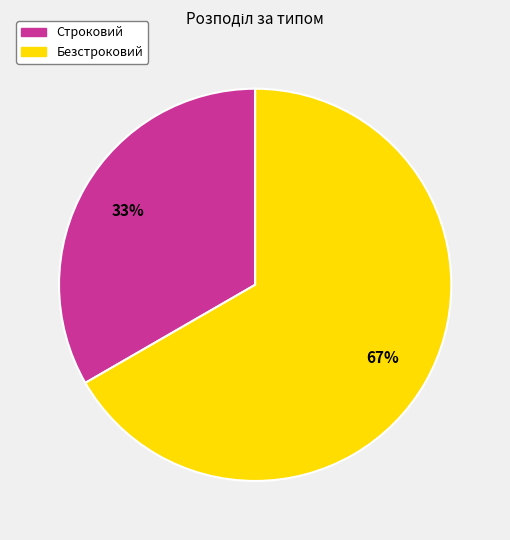

True or false: Строковий accounts for 27% of the total.

False